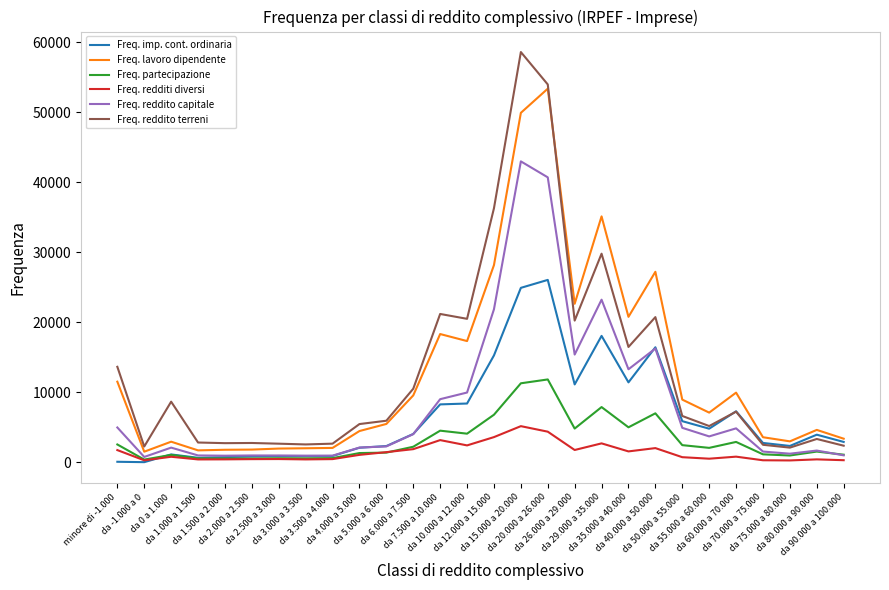

What is the greatest value displayed?

58612